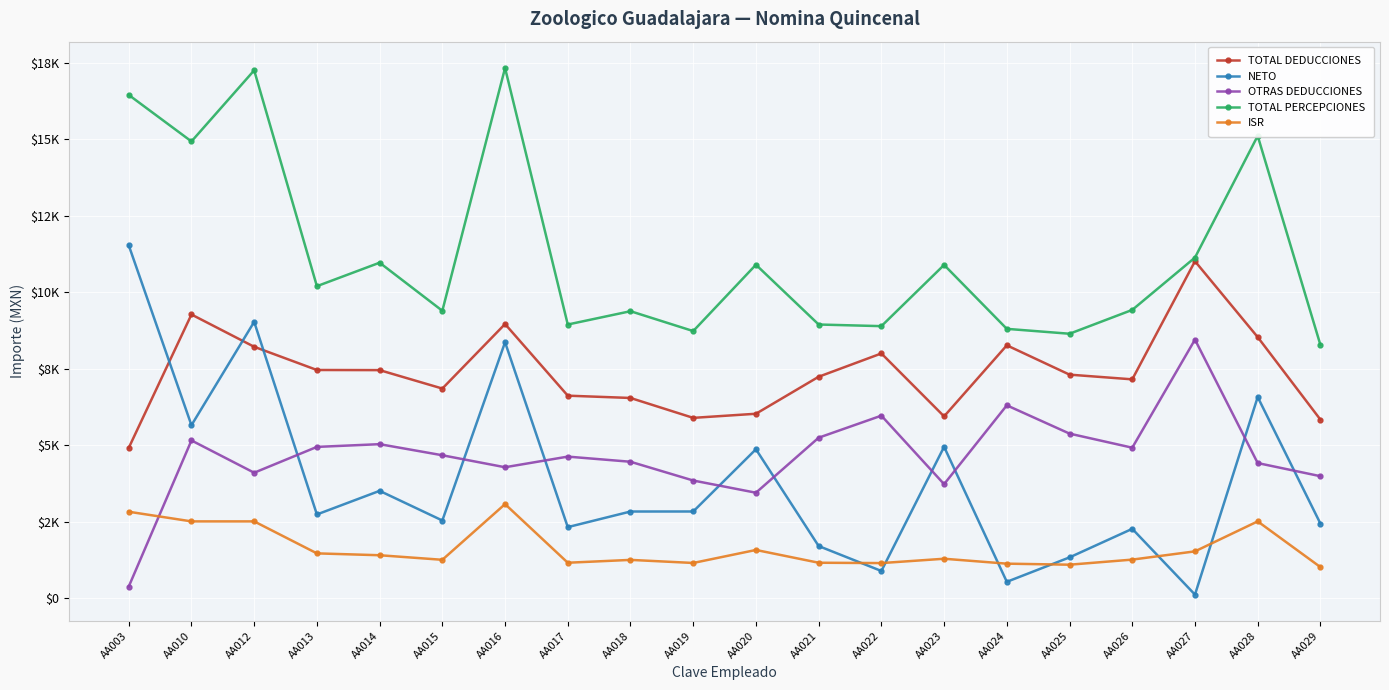

Reading left to right, extract all data points from this chart.

TOTAL DEDUCCIONES: 4915.8	9275.1	8219.8	7461.2	7457.0	6854.7	8963.4	6622.1	6546.9	5896.7	6030.9	7240.4	8002.1	5945.1	8267.9	7309.3	7155.6	11015.4	8536.0	5839.6
NETO: 11536.0	5656.4	9035.1	2739.3	3511.5	2542.1	8368.2	2325.7	2835.8	2836.6	4870.6	1707.3	892.1	4950.4	538.1	1336.7	2269.9	120.2	6576.8	2441.5
OTRAS DEDUCCIONES: 382.5	5158.9	4103.5	4947.7	5037.0	4674.3	4282.7	4630.3	4462.2	3849.0	3450.0	5248.6	5968.7	3730.2	6306.4	5382.0	4921.6	8454.1	4419.3	3990.2
TOTAL PERCEPCIONES: 16451.8	14931.5	17254.8	10200.5	10968.5	9396.8	17331.5	8947.7	9382.7	8733.2	10901.5	8947.7	8894.2	10895.5	8806.0	8646.0	9425.5	11135.5	15112.8	8281.0
ISR: 2828.6	2513.2	2513.2	1467.7	1406.9	1257.8	3077.6	1161.8	1254.8	1154.3	1579.2	1161.8	1150.4	1292.3	1131.6	1097.4	1263.9	1533.5	2513.6	1019.4